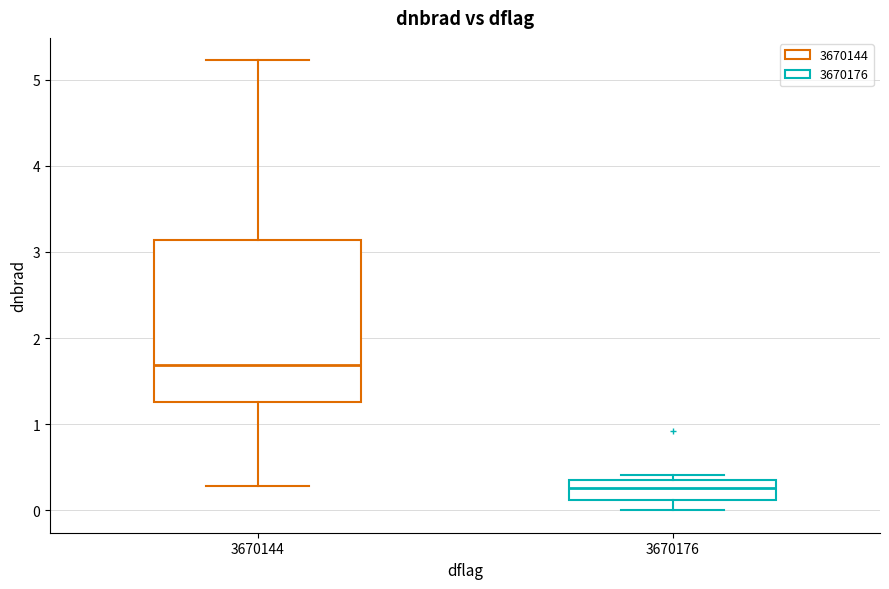

Reading left to right, read every box against the y-axis: the position of its median line, the range the box covers, and the ends of its whiskers. The values are not printed on the chart, so give them approximately, as read against the axis.

3670144: median 1.7, box 1.3 to 3.1, whiskers 0.3 to 5.2
3670176: median 0.3, box 0.1 to 0.4, whiskers 0.0 to 0.4 (just above the box's upper edge)